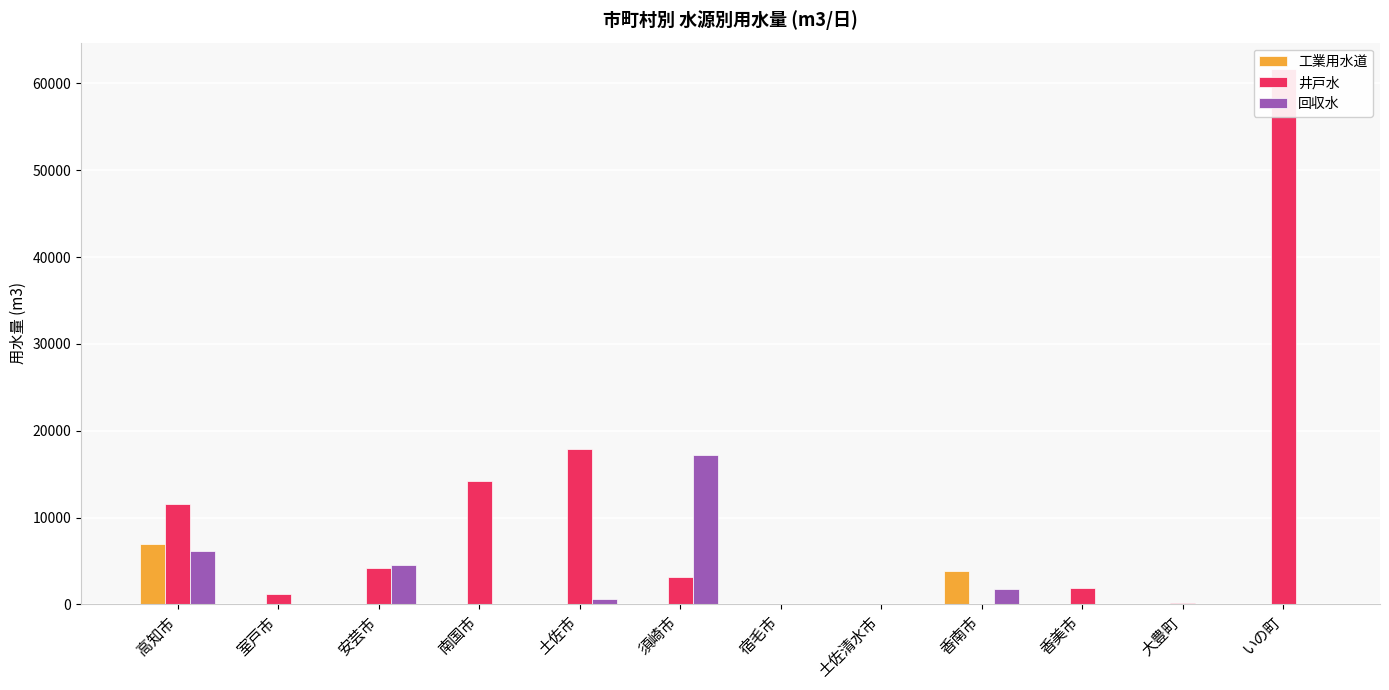

Which series has the widest spread of values?

井戸水